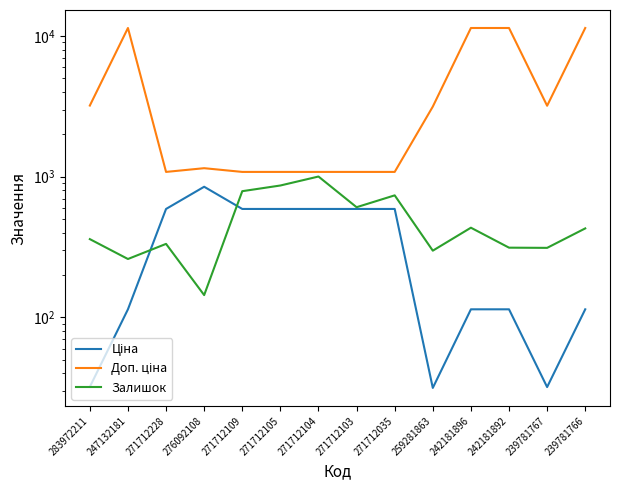

Reading left to right, extract all data points from this chart.

Ціна: 283972211=32.0	247132181=114.1	271712228=589.9	276092108=848.4	271712109=589.9	271712105=589.9	271712104=589.9	271712103=589.9	271712035=589.9	259281863=31.5	242181896=114.1	242181892=114.1	239781767=31.9	239781766=114.1
Доп. ціна: 283972211=3205.0	247132181=11410.0	271712228=1081.7	276092108=1149.7	271712109=1081.7	271712105=1081.7	271712104=1081.7	271712103=1081.7	271712035=1081.7	259281863=3151.0	242181896=11410.0	242181892=11410.0	239781767=3195.0	239781766=11410.0
Залишок: 283972211=360.0	247132181=260.0	271712228=333.0	276092108=144.0	271712109=789.0	271712105=866.0	271712104=1003.0	271712103=607.0	271712035=737.0	259281863=298.0	242181896=434.0	242181892=313.0	239781767=312.0	239781766=429.0